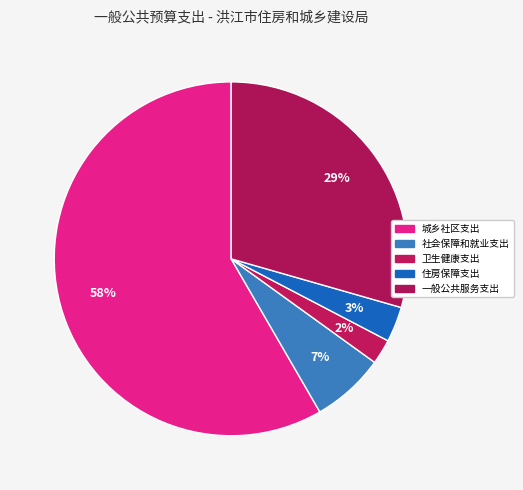

Count the number of slices in the pie.

5